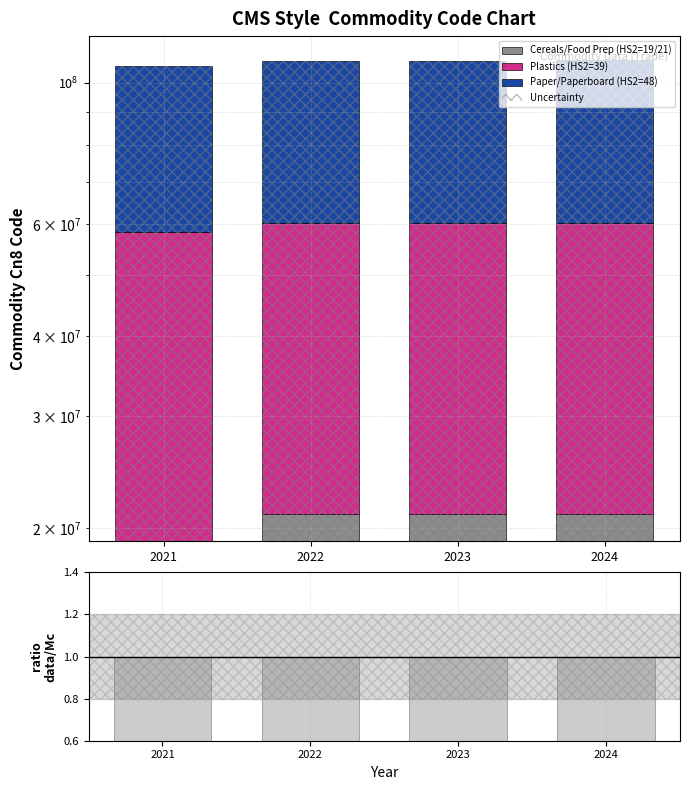

Where is Plastics (HS2=39) nearest to the value 39265548?

2021